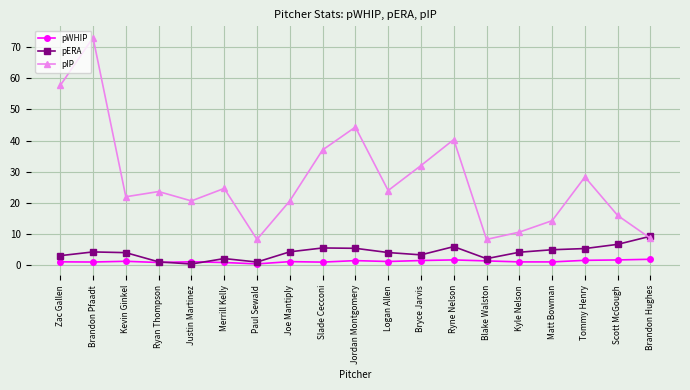

Is it true that pERA equals 6.0 at Ryne Nelson?

True